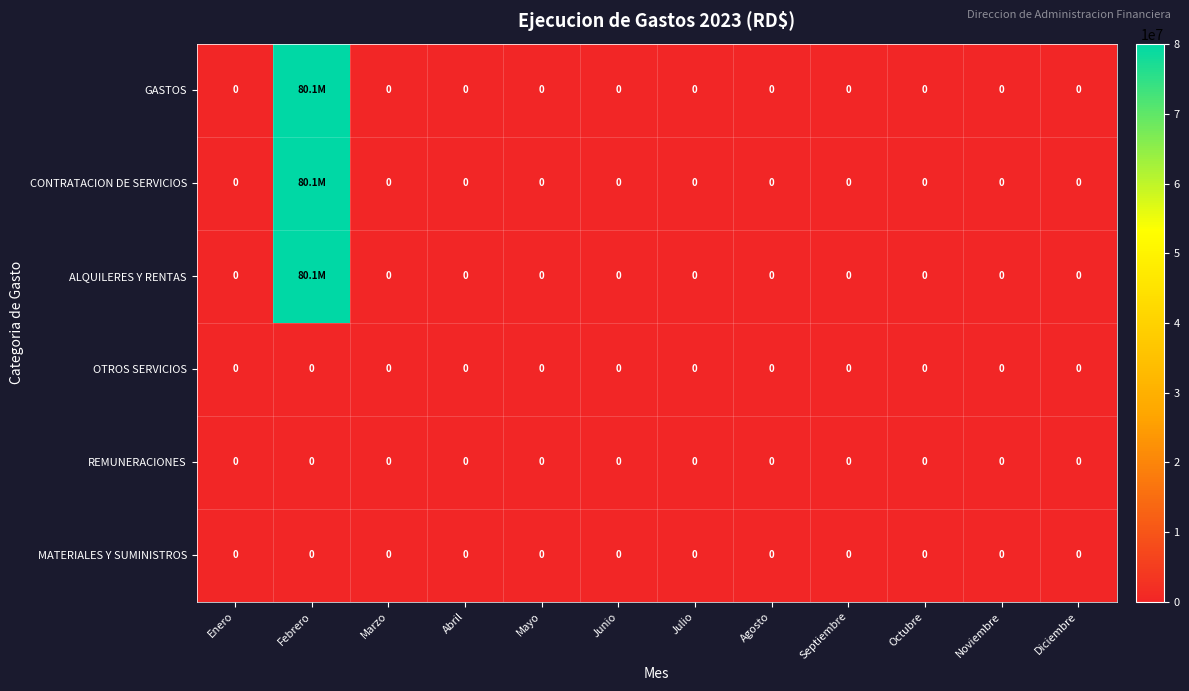

At which category is the sum across all series the highest?

Febrero